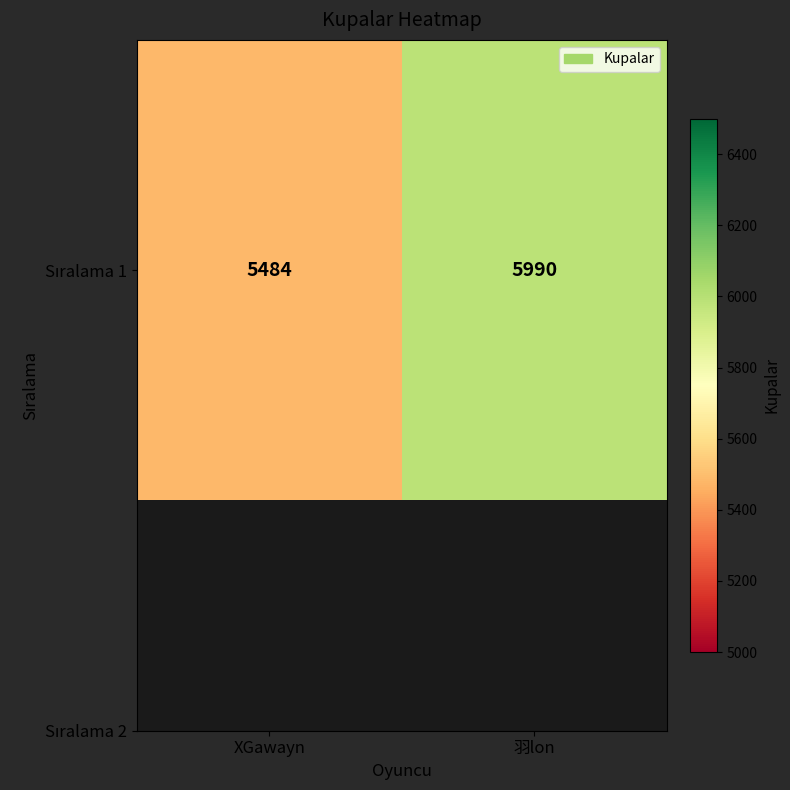

What is the ratio of the value at XGawayn to the value at 羽lon?

0.9